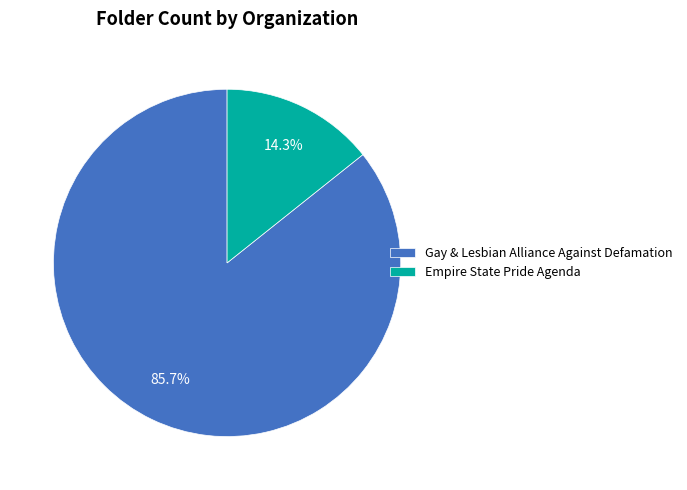

Which slice is the smallest?

Empire State Pride Agenda